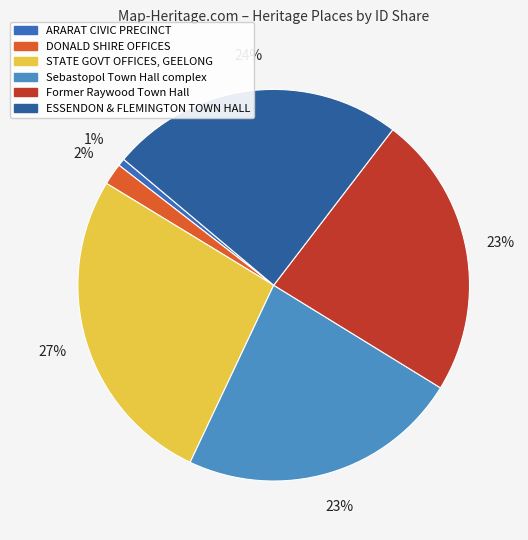

Count the number of slices in the pie.

6